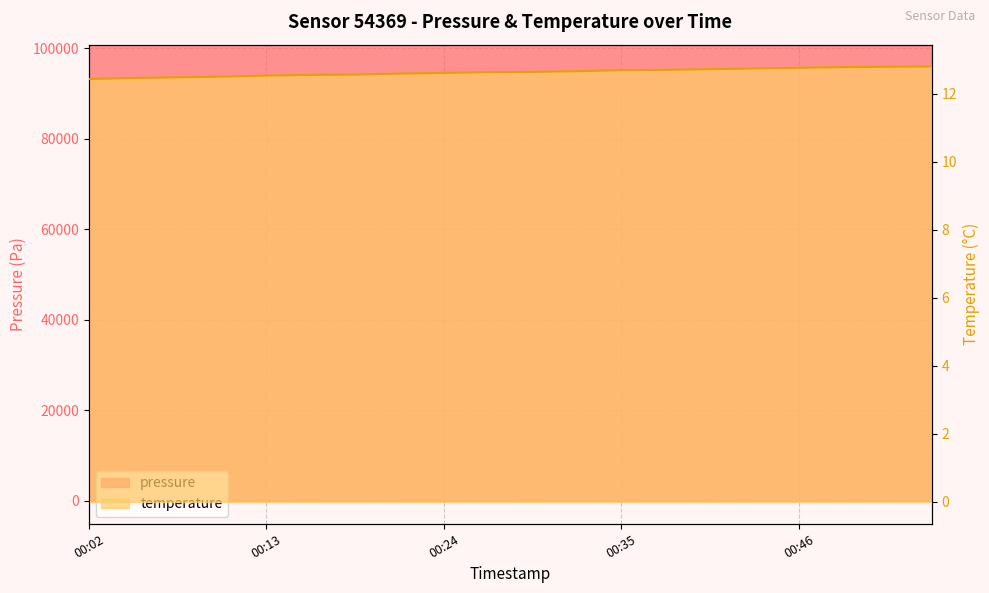

Reading right to left, extract all data points from this chart.

pressure: 100678.9	100674.4	100674.8	100679.9	100680.8	100684.0	100691.6	100697.2	100702.9	100698.8	100698.8	100698.4	100691.7	100698.6	100706.2	100704.0	100703.2	100700.9	100698.3	100700.7
temperature: 12.8	12.8	12.8	12.8	12.8	12.7	12.7	12.7	12.7	12.7	12.6	12.6	12.6	12.6	12.6	12.5	12.5	12.5	12.5	12.4